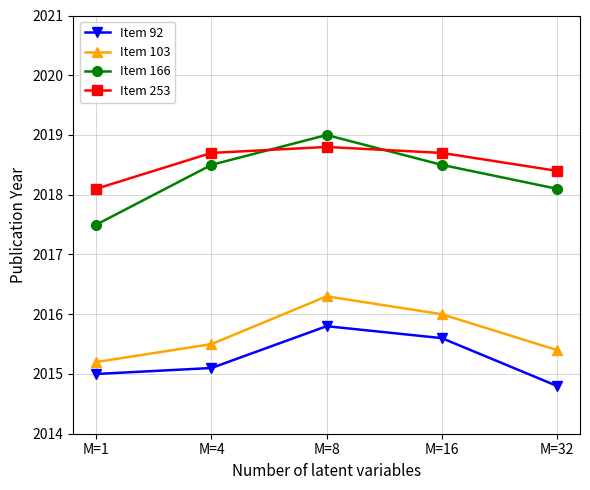

Reading right to left, what are all the values shown in this chart?

Item 92: M=32=2014.8	M=16=2015.6	M=8=2015.8	M=4=2015.1	M=1=2015.0
Item 103: M=32=2015.4	M=16=2016.0	M=8=2016.3	M=4=2015.5	M=1=2015.2
Item 166: M=32=2018.1	M=16=2018.5	M=8=2019.0	M=4=2018.5	M=1=2017.5
Item 253: M=32=2018.4	M=16=2018.7	M=8=2018.8	M=4=2018.7	M=1=2018.1